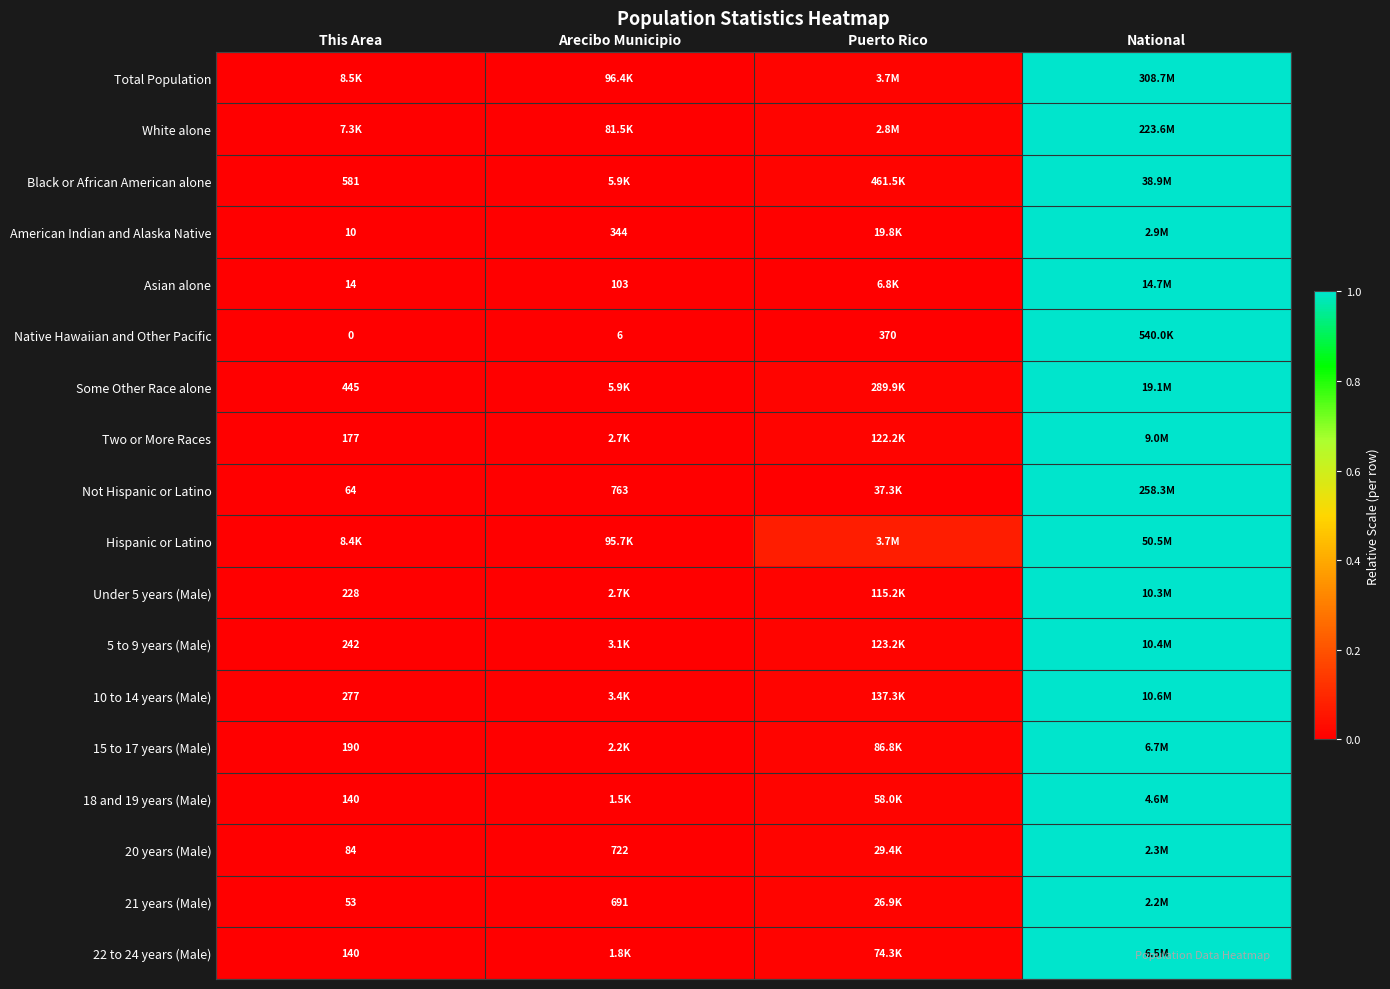

What is the difference between the maximum and second lowest values in the Native Hawaiian and Other Pacific series?

1.0